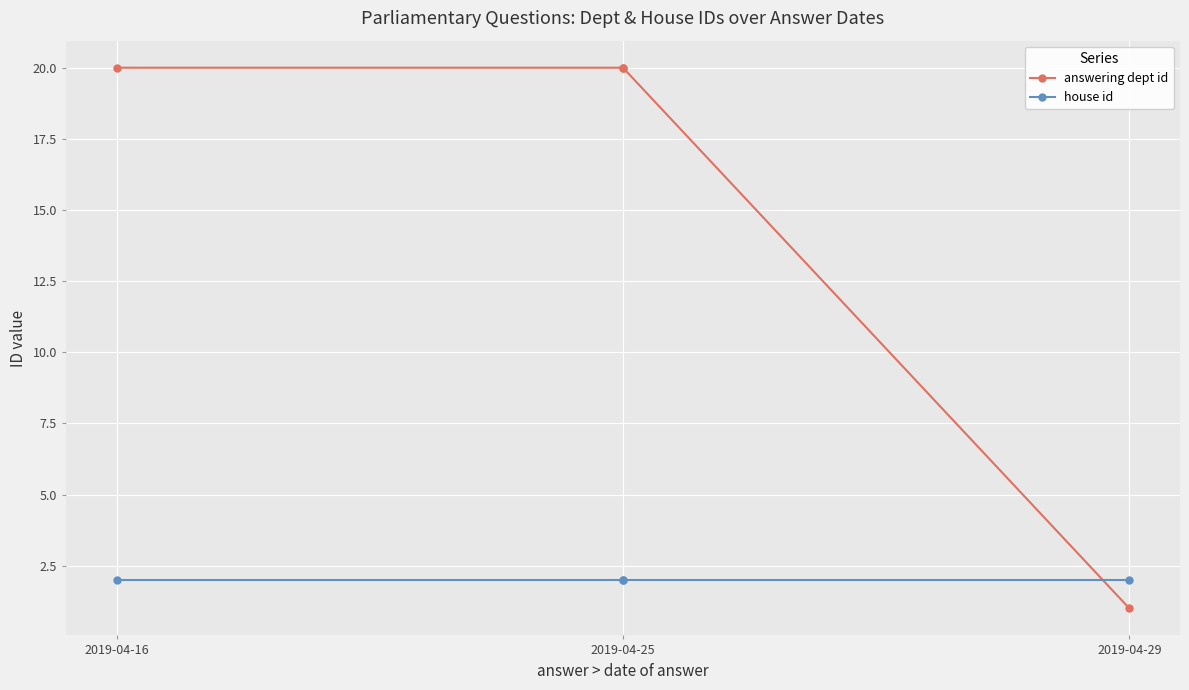

What is the greatest value displayed?

20